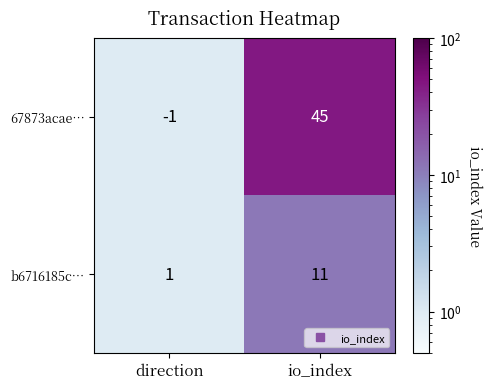

The value of b6716185c… at io_index is 20. True or false?

False